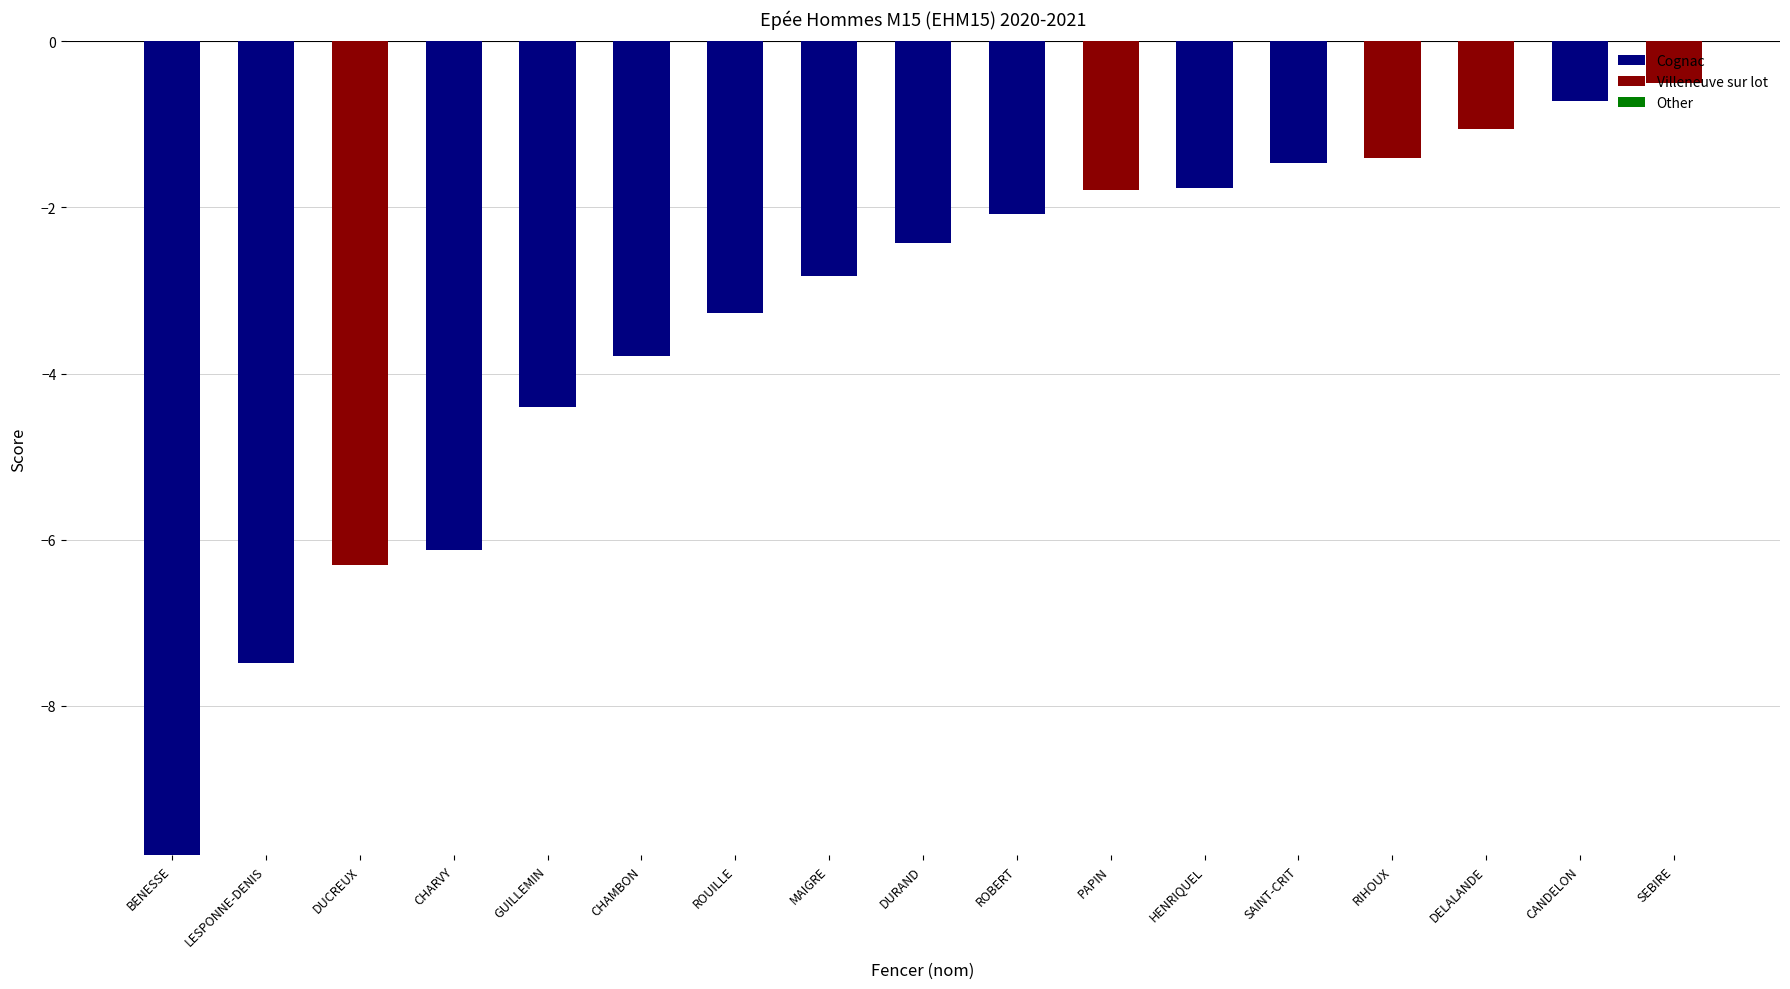

What position from the left is ROBERT?

10